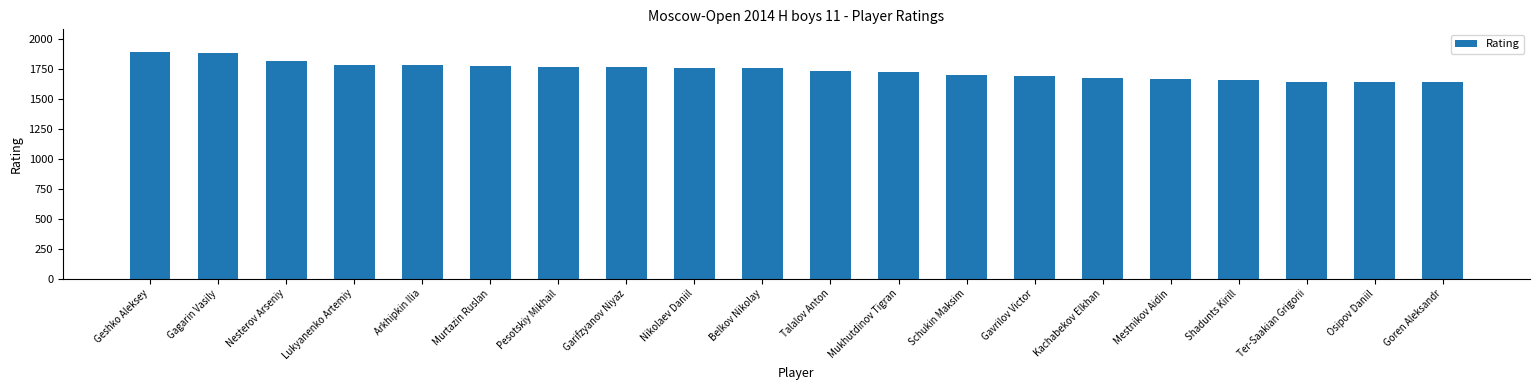

Where does the data first go above 1758?

Geshko Aleksey